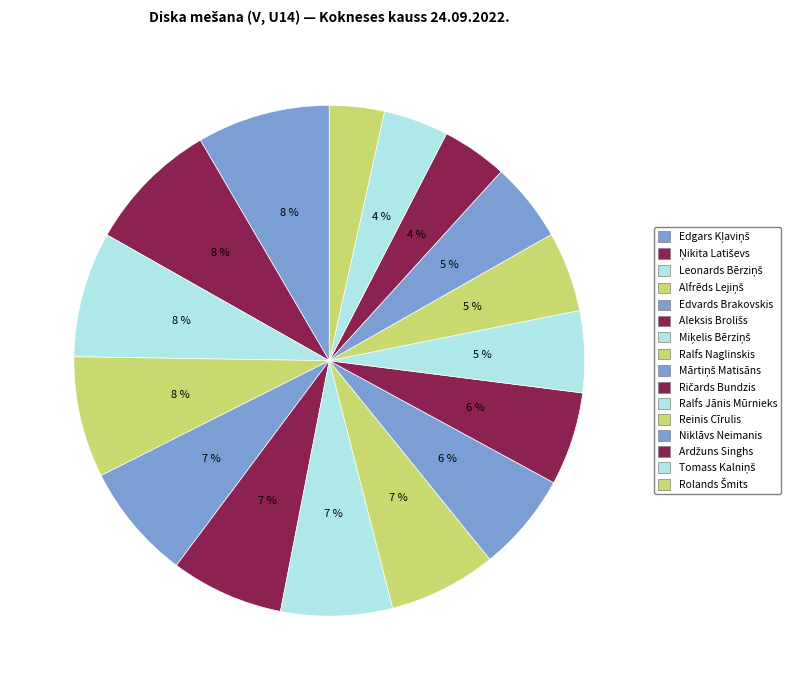

Is it true that Niklāvs Neimanis is 5% of the pie?

True